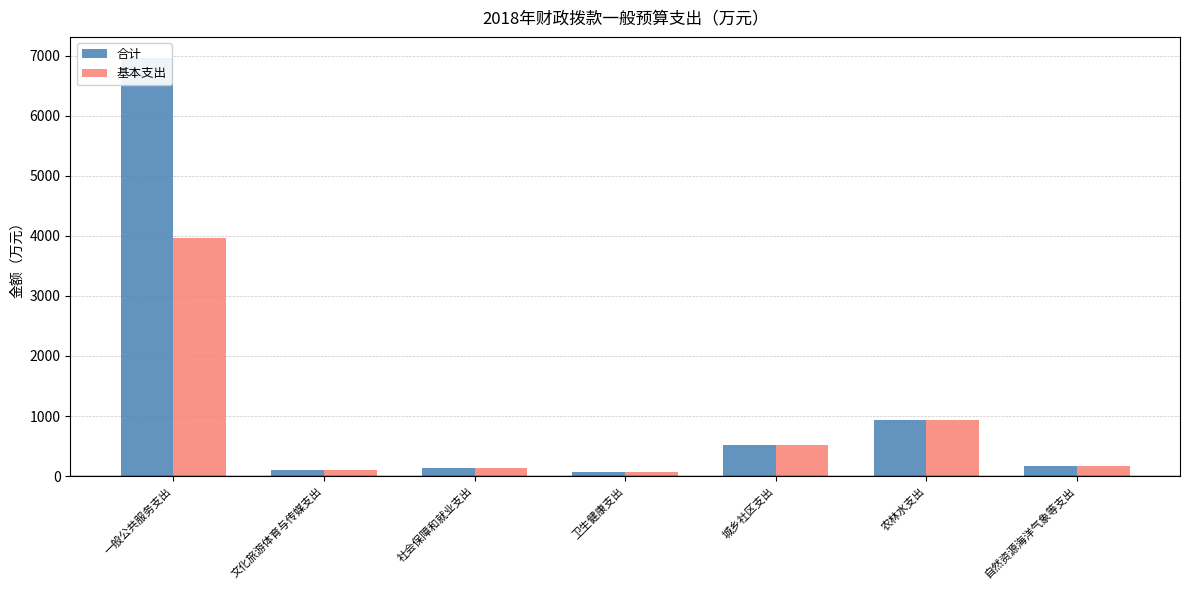

At which label is 基本支出 closest to 2018?

农林水支出